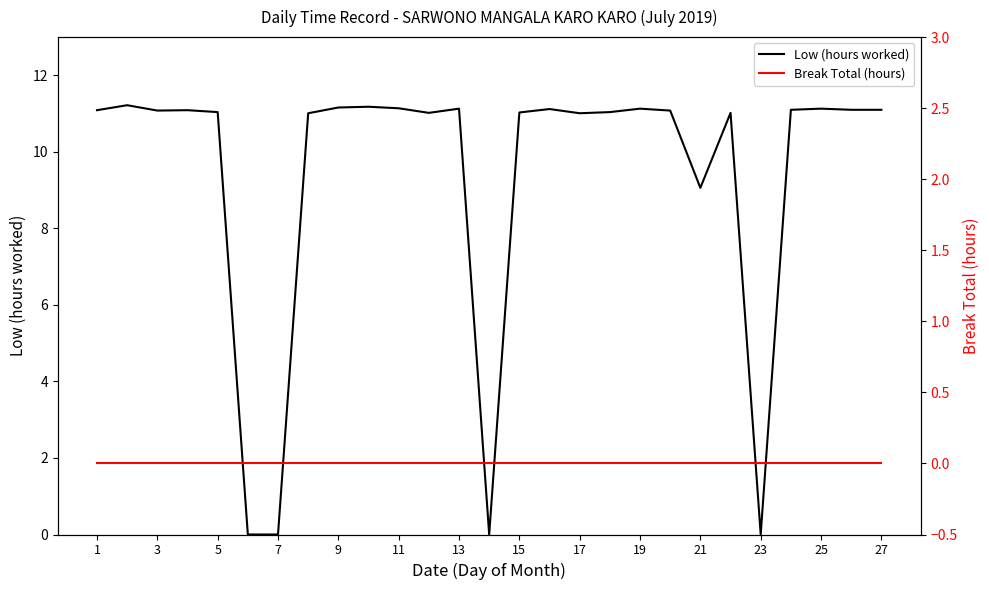

True or false: Break Total (hours) has more than 1 points higher than both neighbors.

False